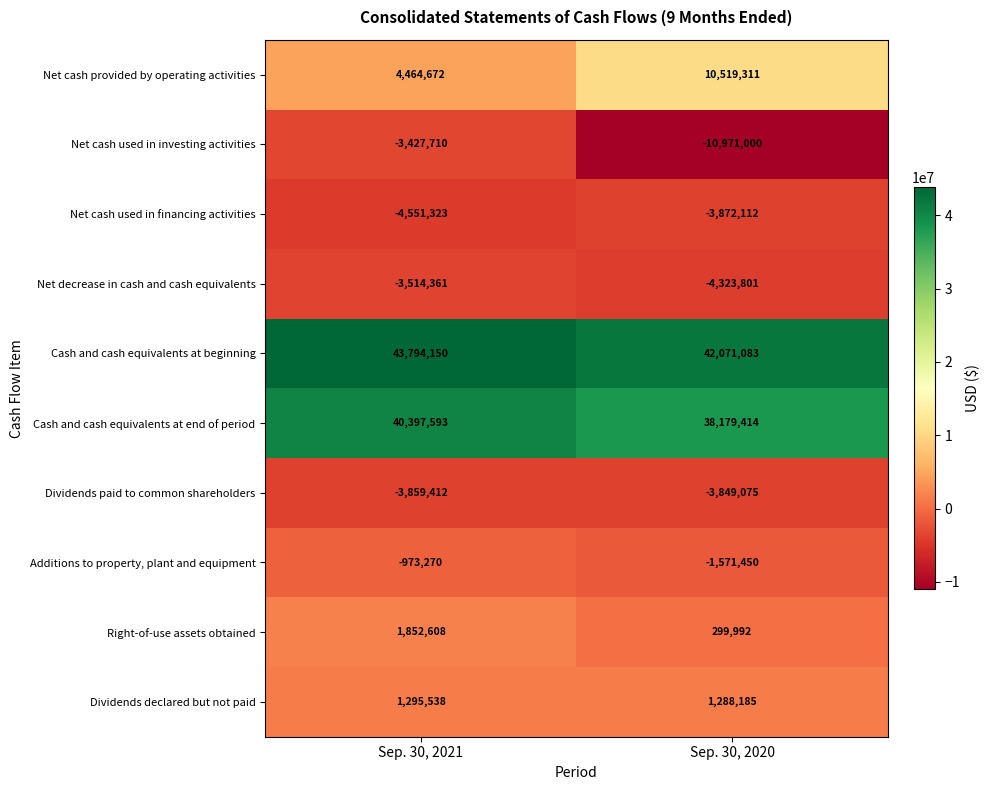

At how many categories does at least one series exceed 27126097?

2